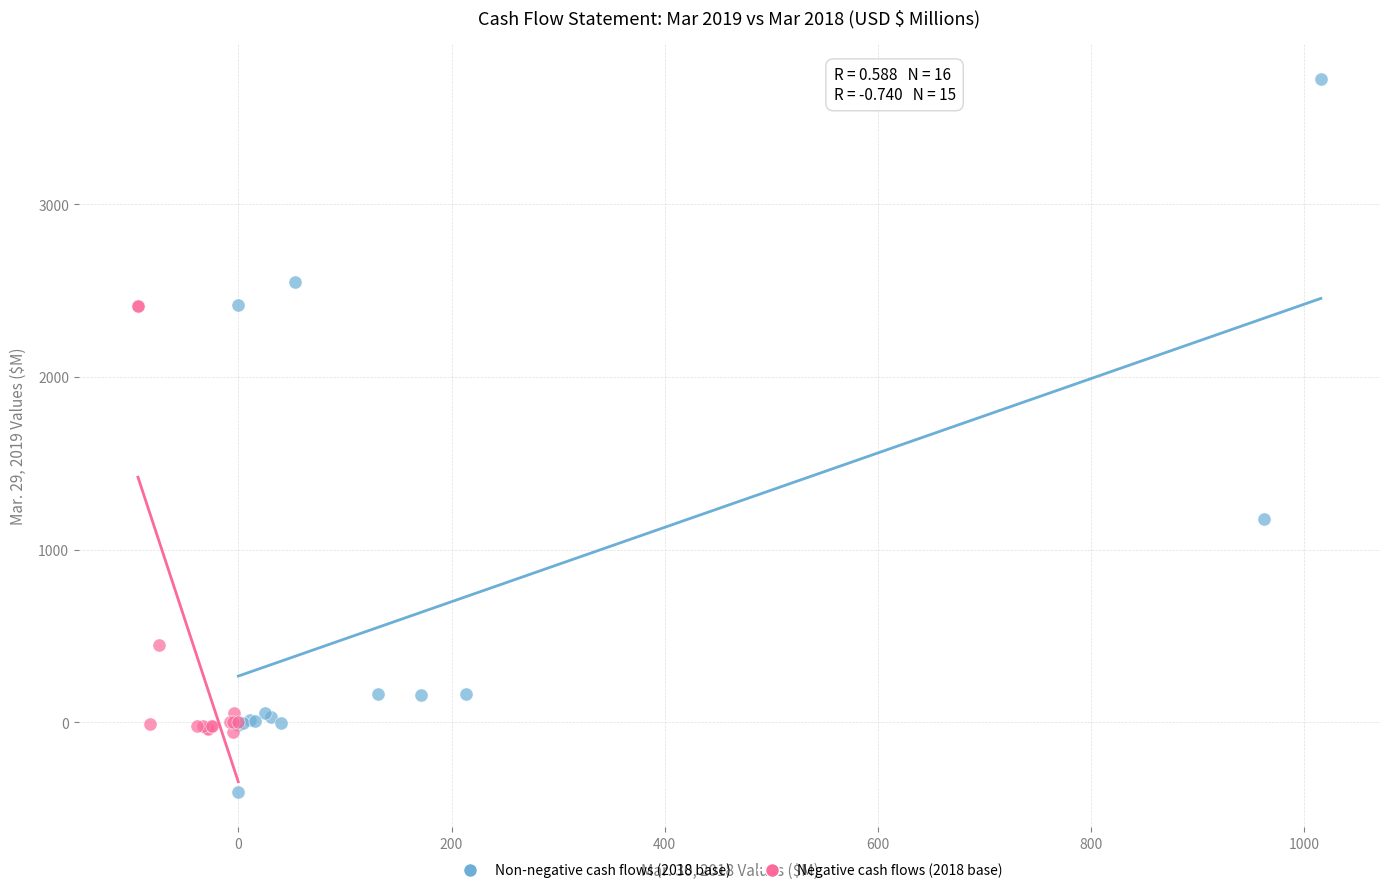

Which series reaches the maximum Y coordinate?

Non-negative cash flows (2018 base)